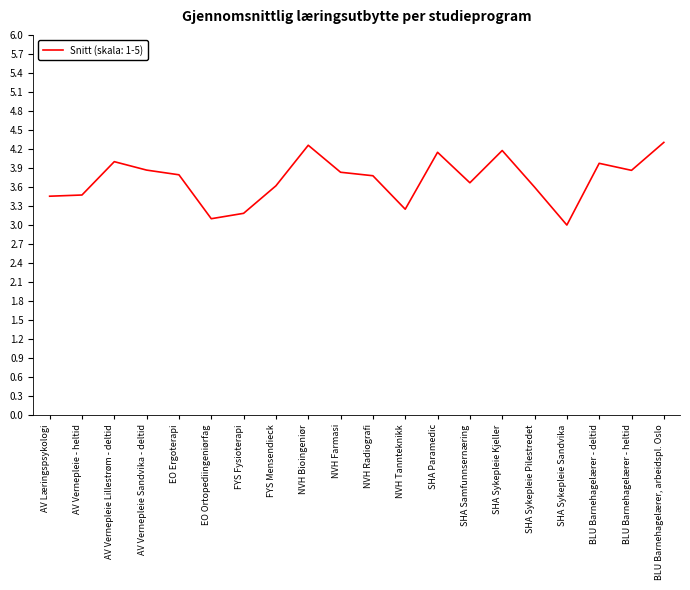

What is the sum of all values?

74.3